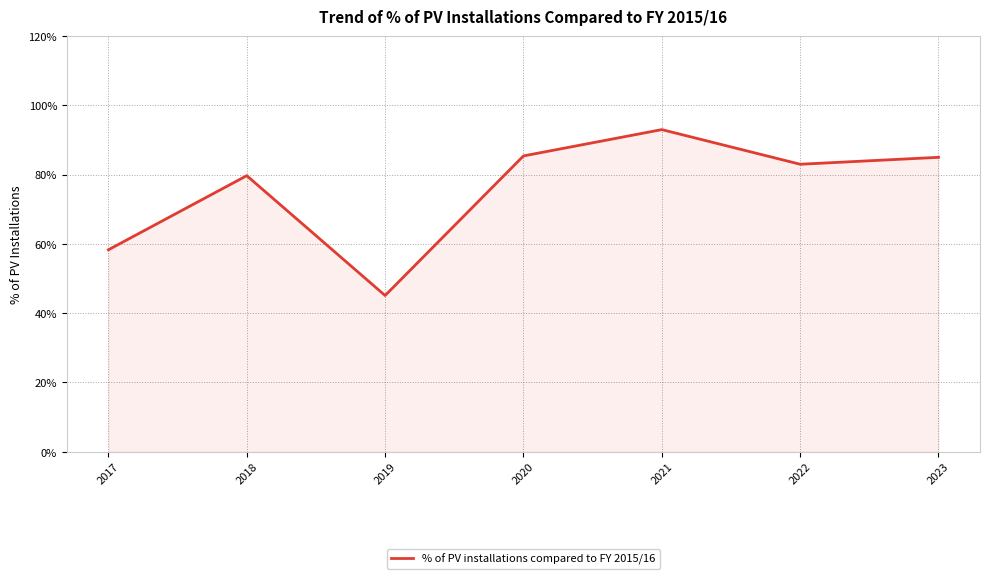

Approximately how many times larger is the value at 2020 compared to 2023?

1.0